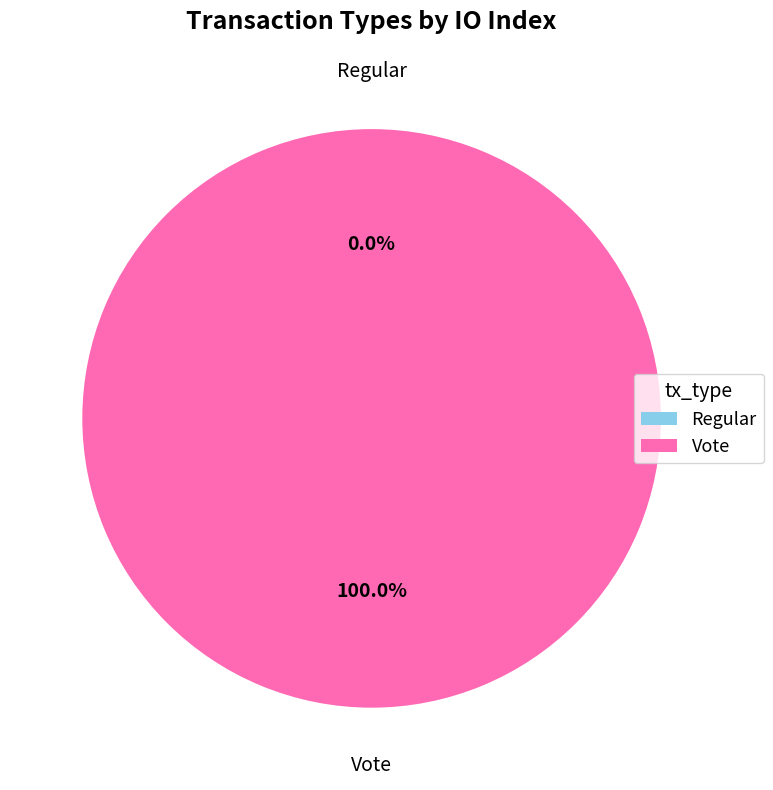

Which slice is the smallest?

Regular